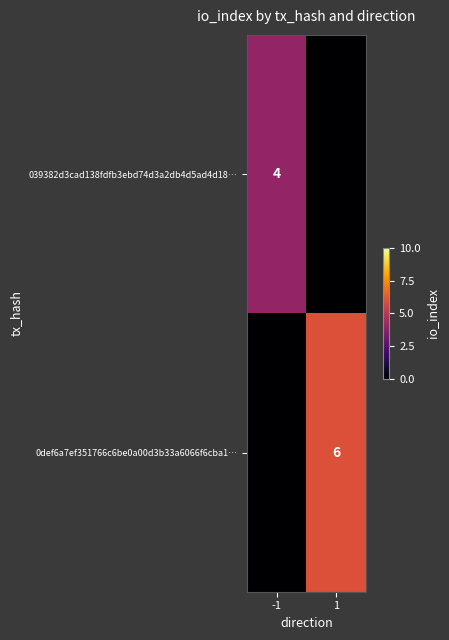

What is the maximum value shown in the chart?

6